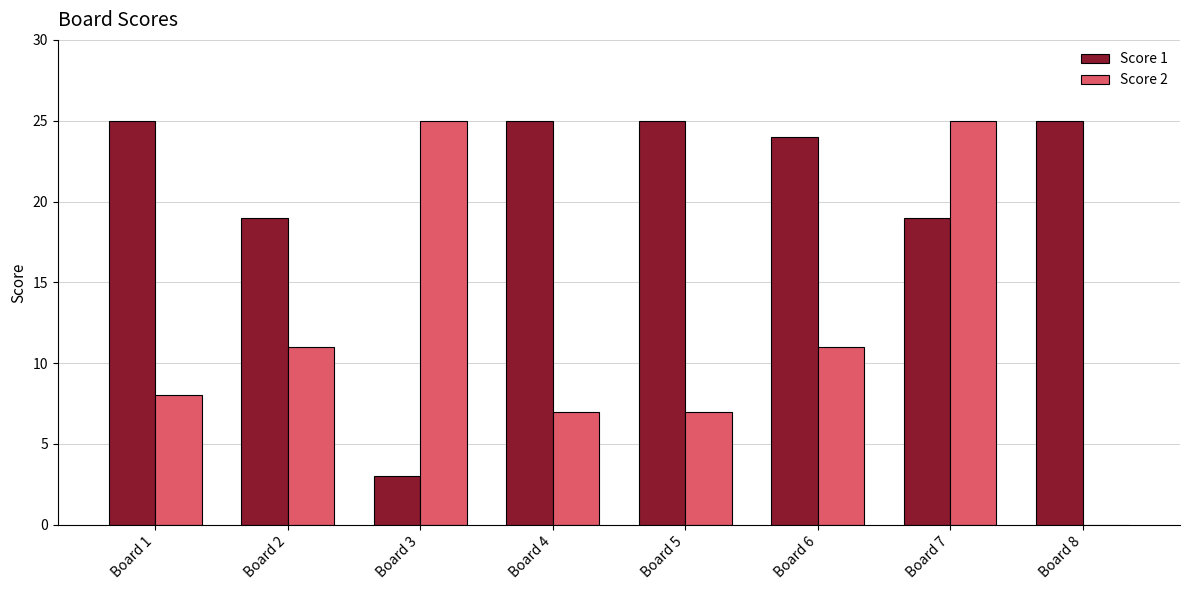

What is the maximum value shown in the chart?

25